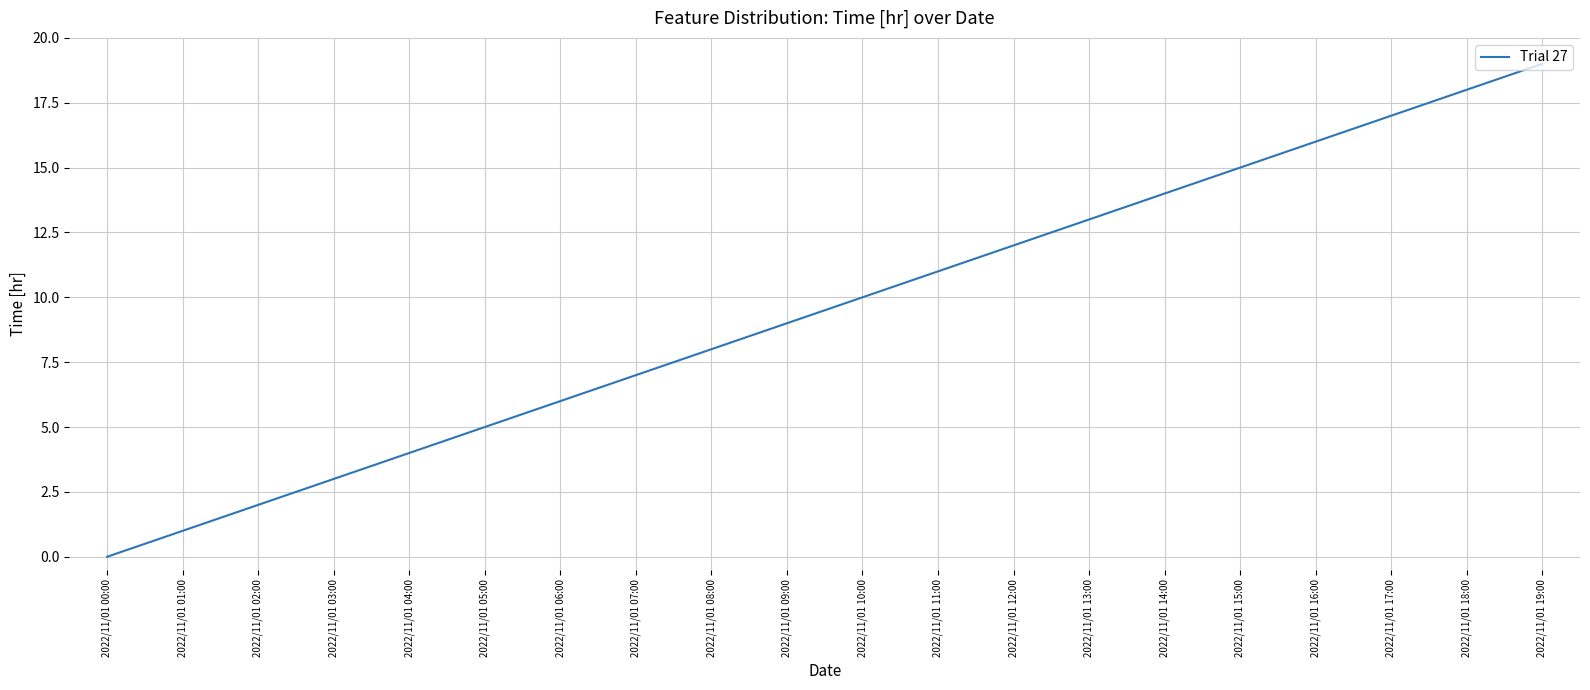

Rank the categories by value from lowest to highest.

2022/11/01 00:00, 2022/11/01 01:00, 2022/11/01 02:00, 2022/11/01 03:00, 2022/11/01 04:00, 2022/11/01 05:00, 2022/11/01 06:00, 2022/11/01 07:00, 2022/11/01 08:00, 2022/11/01 09:00, 2022/11/01 10:00, 2022/11/01 11:00, 2022/11/01 12:00, 2022/11/01 13:00, 2022/11/01 14:00, 2022/11/01 15:00, 2022/11/01 16:00, 2022/11/01 17:00, 2022/11/01 18:00, 2022/11/01 19:00